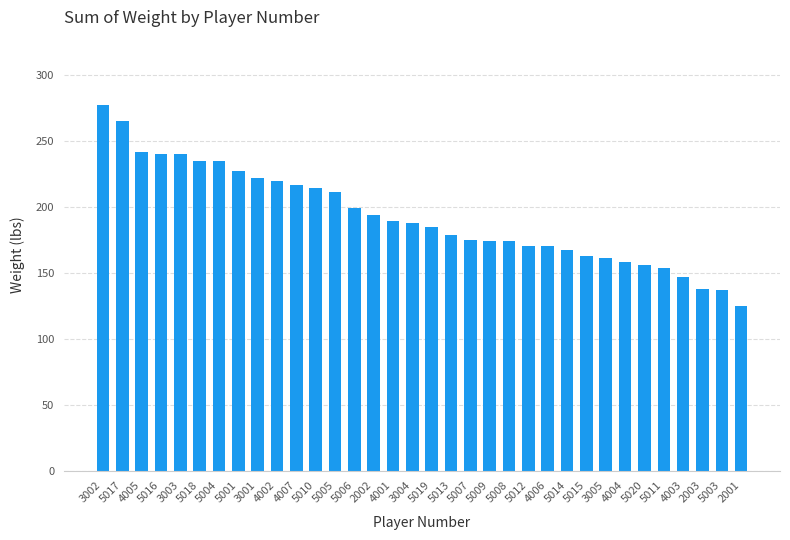

What is the value of the 18th bar from the left?

185